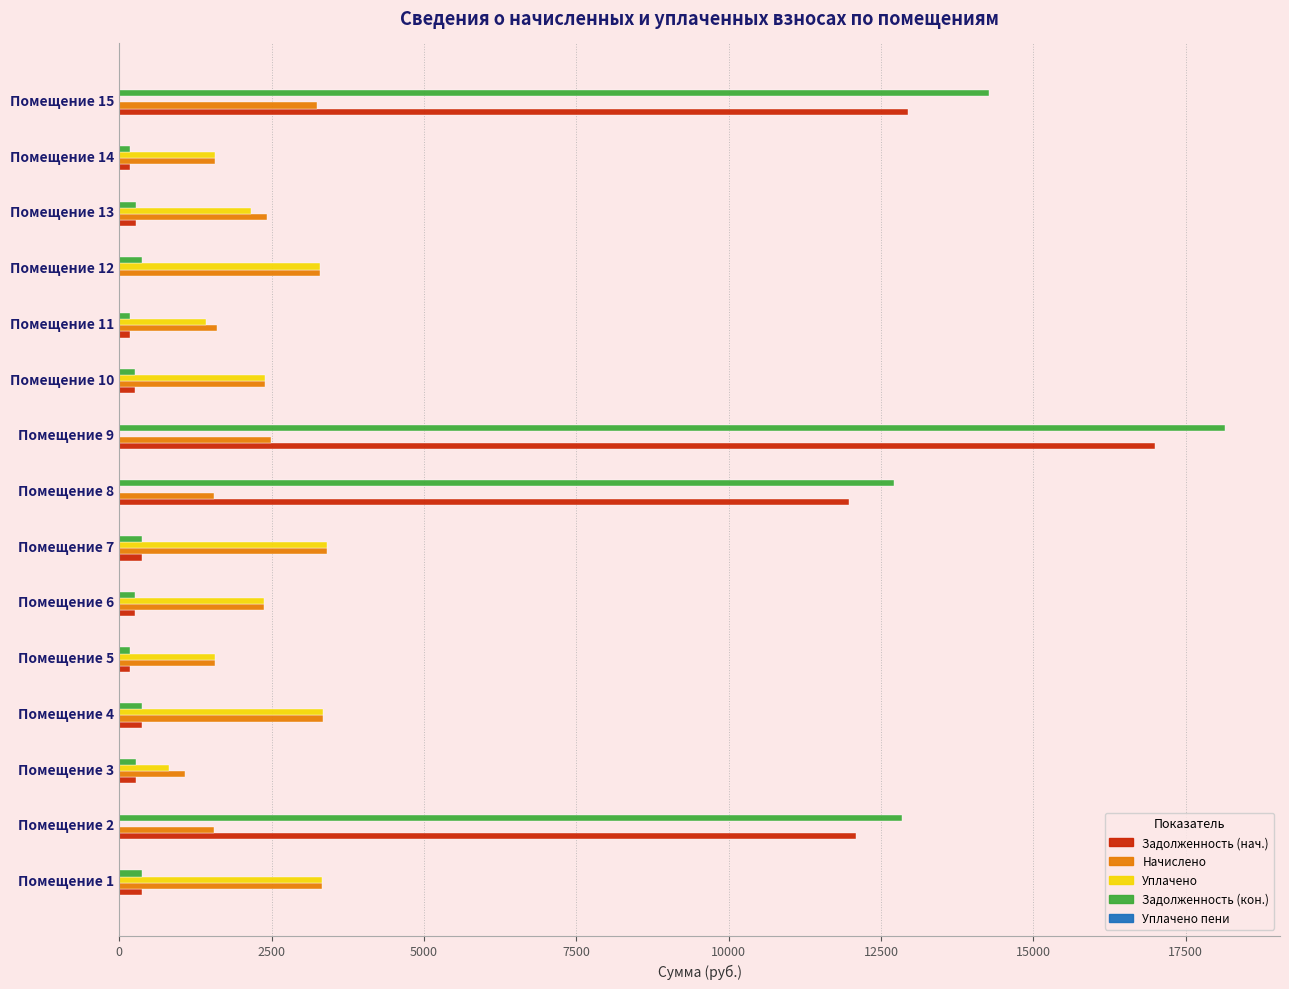

Which category has the highest value in the Задолженность (кон.) series?

Помещение 9